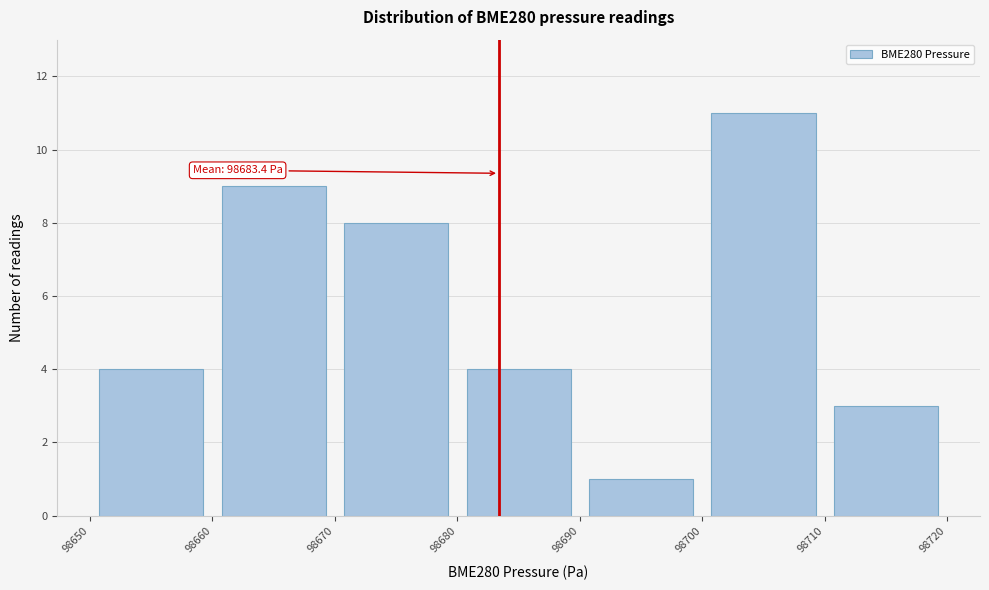

Which range on the x-axis has the tallest bar?

98700 to 98710